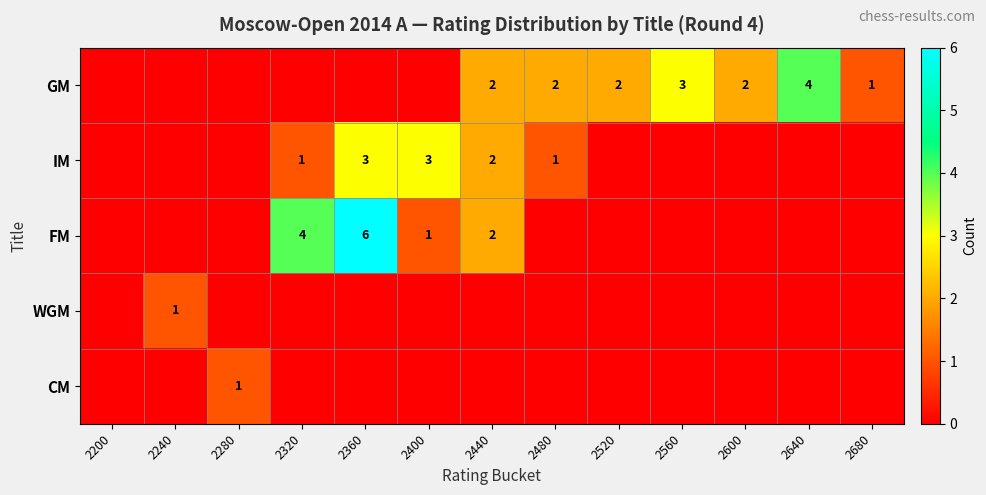

The value of IM at 2320 is 1. True or false?

True